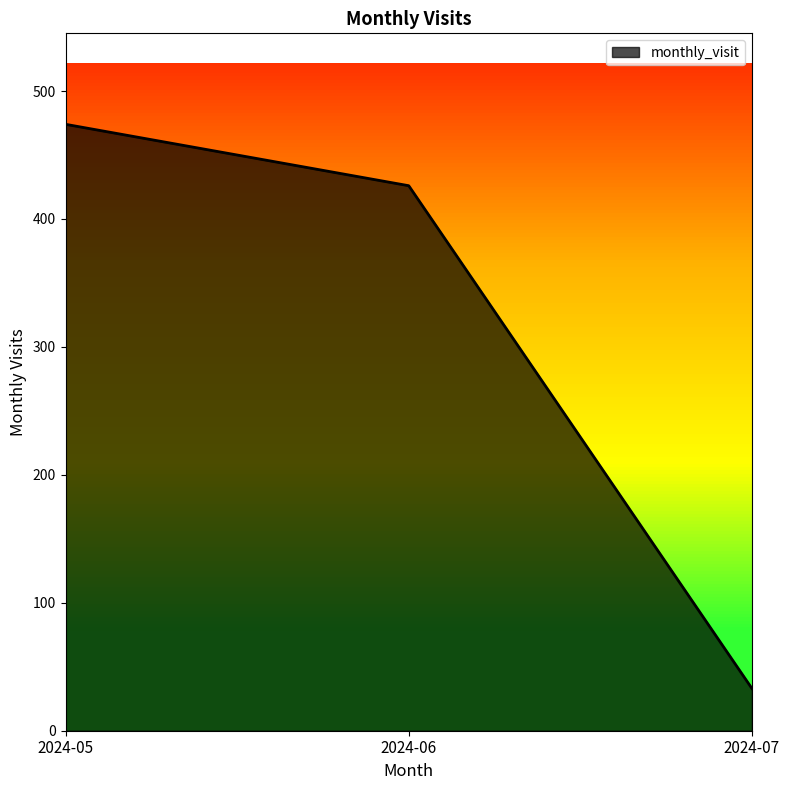

The chart shows a value of 8 at 2024-07. True or false?

False